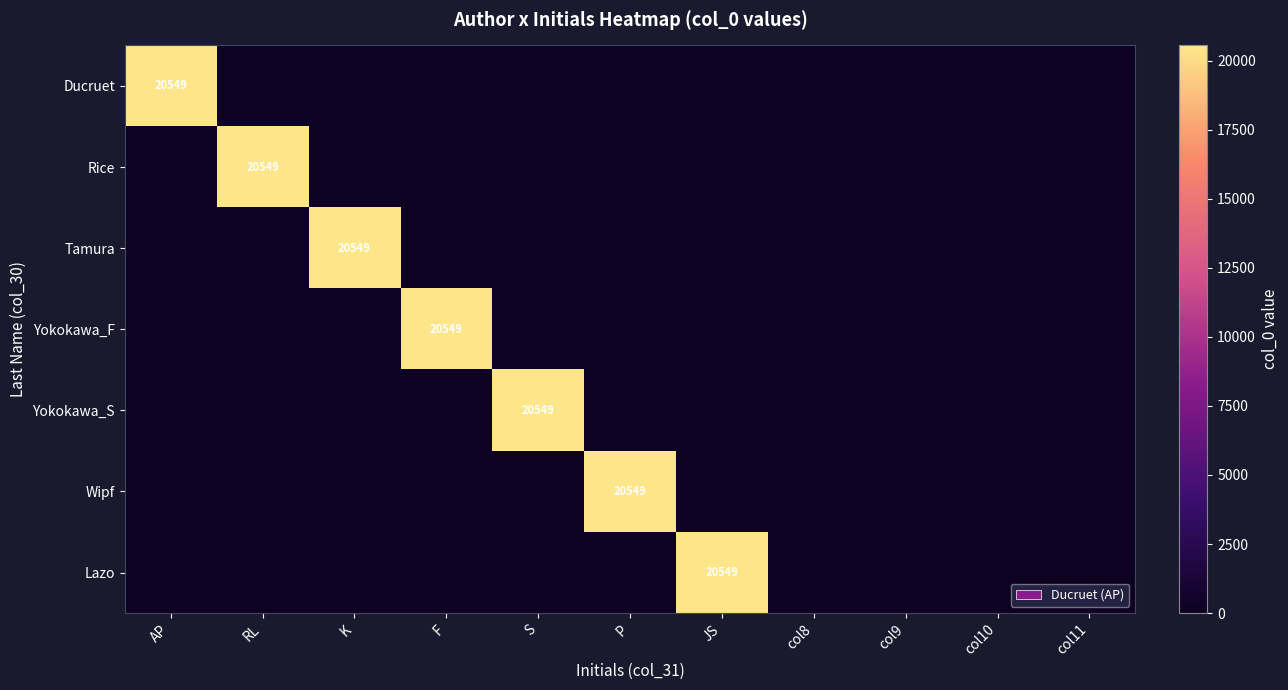

The Yokokawa_S series shows 10506 at S. True or false?

False